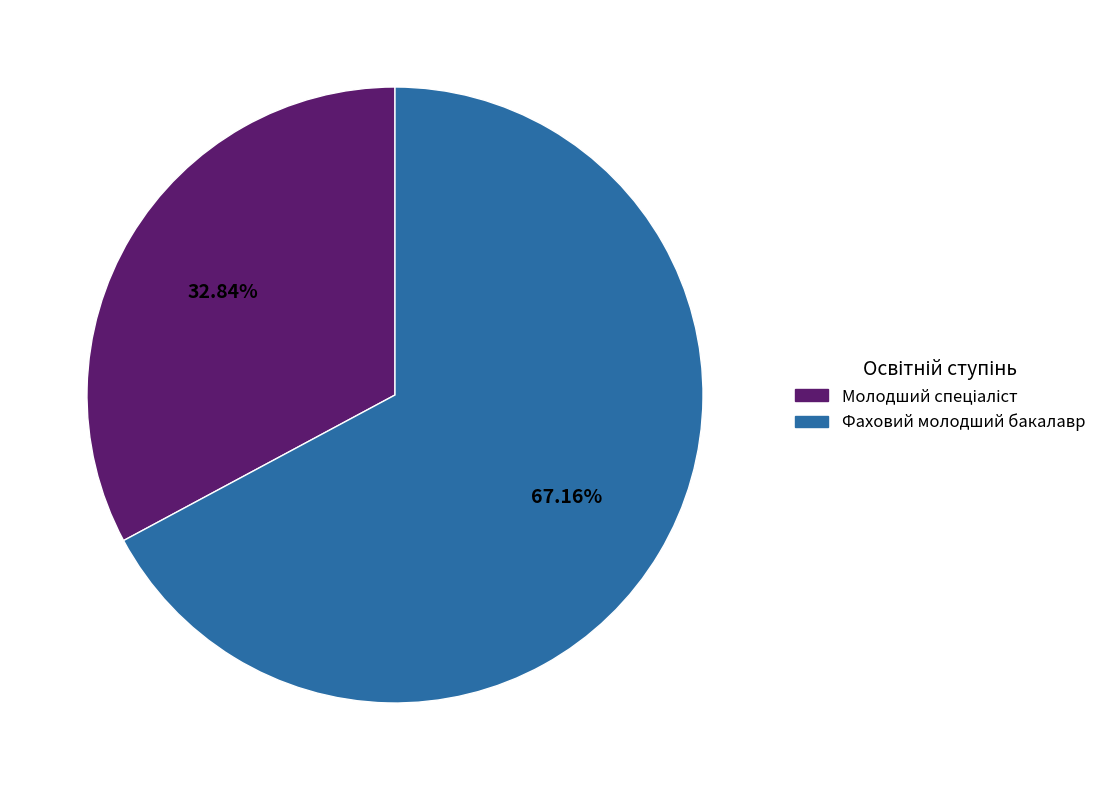

Is there a majority slice in this chart?

Yes